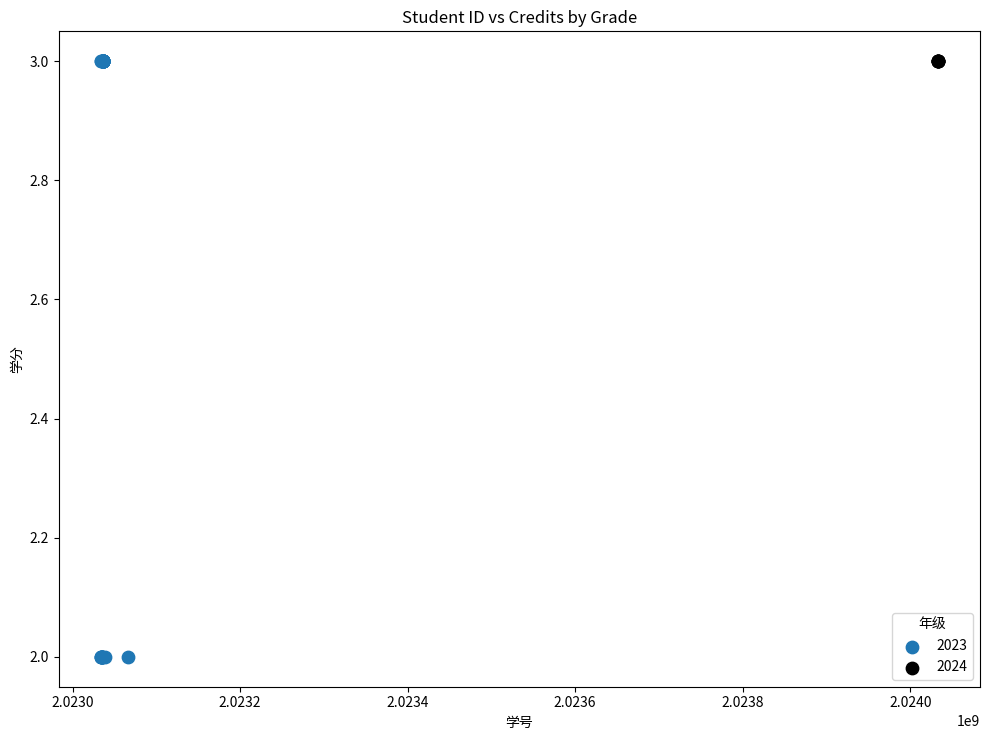

Which series contains the lowest Y value?

2023